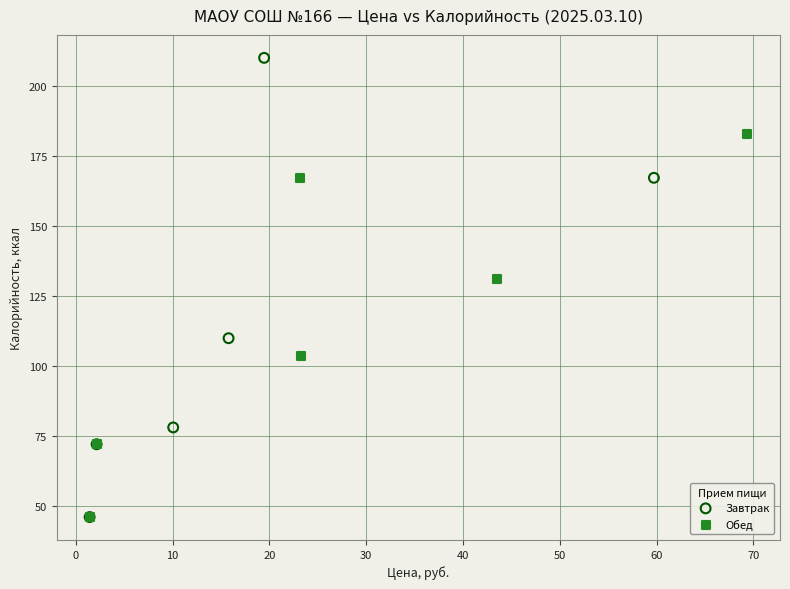

Which series reaches the maximum Y coordinate?

Завтрак